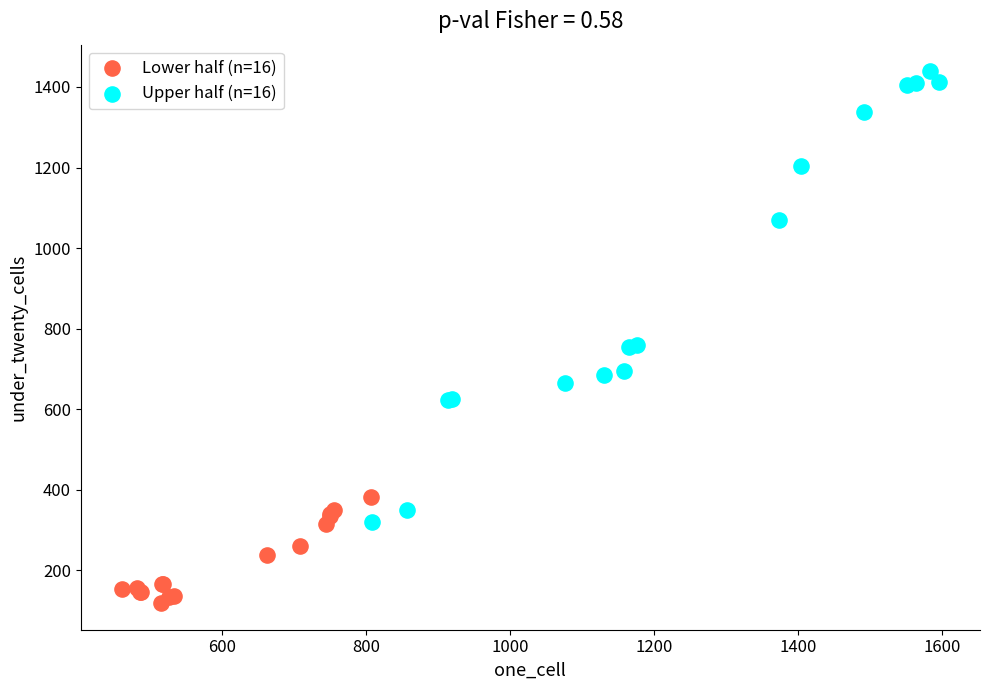

Which series reaches the maximum Y coordinate?

Upper half (n=16)